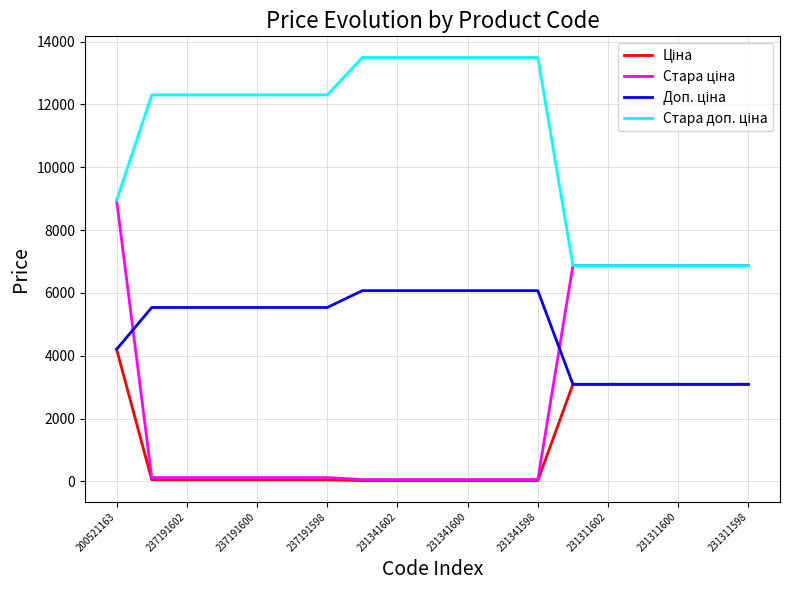

What is the difference between the maximum and minimum values in the Стара доп. ціна series?

6623.8